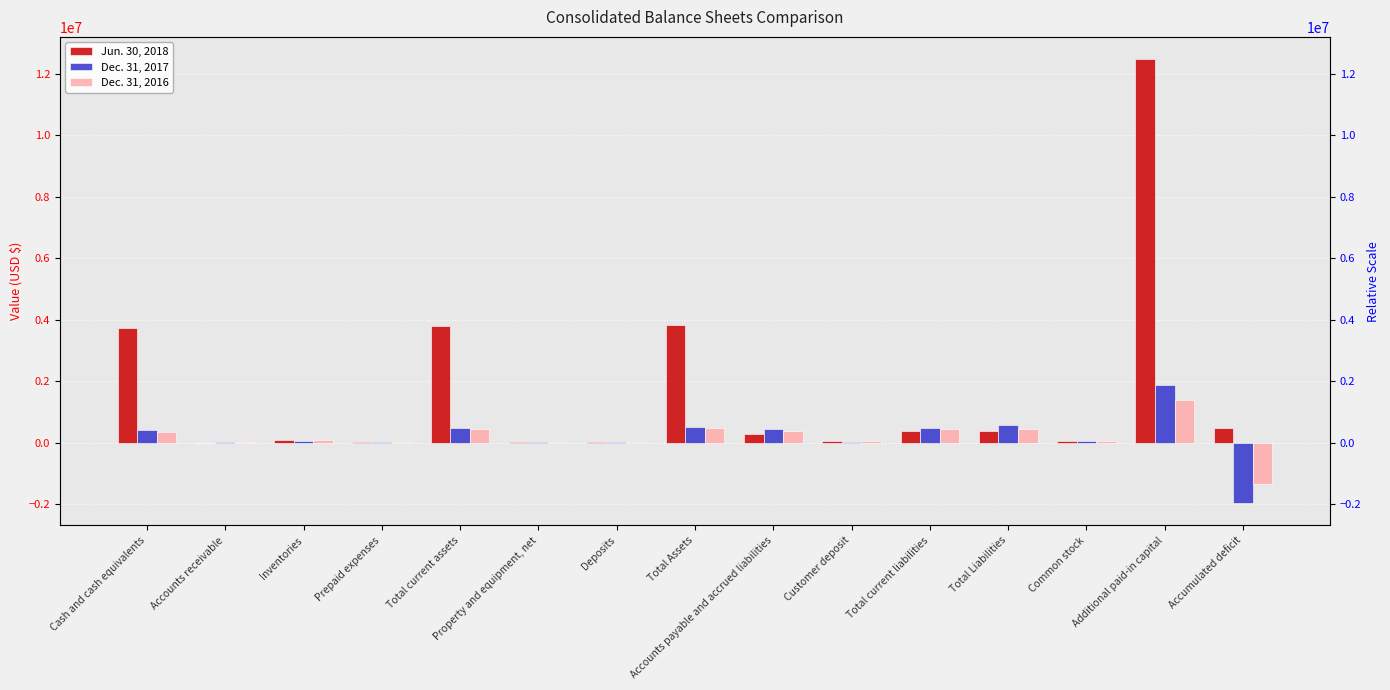

Which series has the largest range (max minus min)?

Jun. 30, 2018